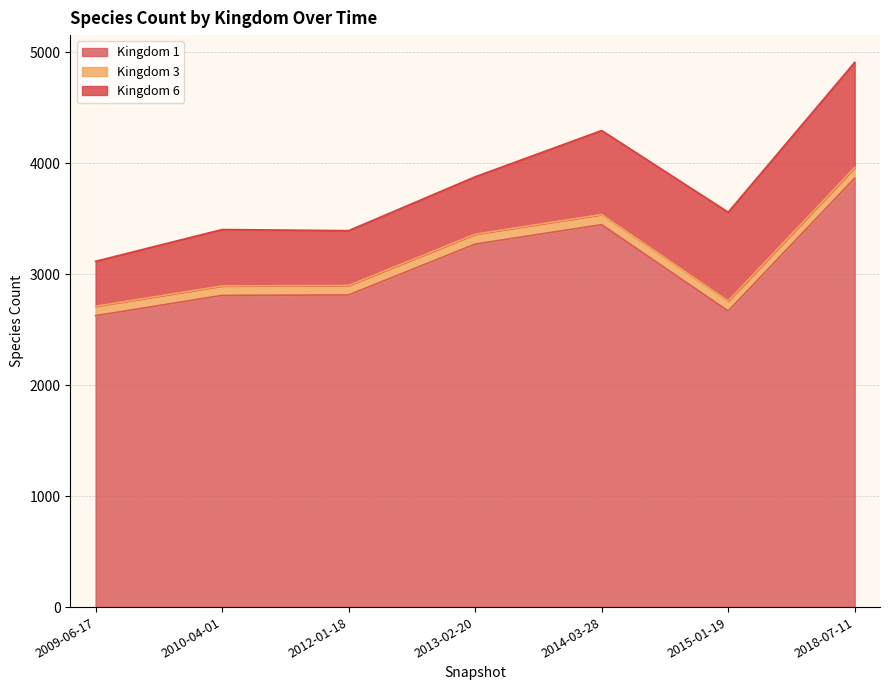

Is the value of Kingdom 3 at 2009-06-17 greater than the value of Kingdom 1 at 2012-01-18?

No